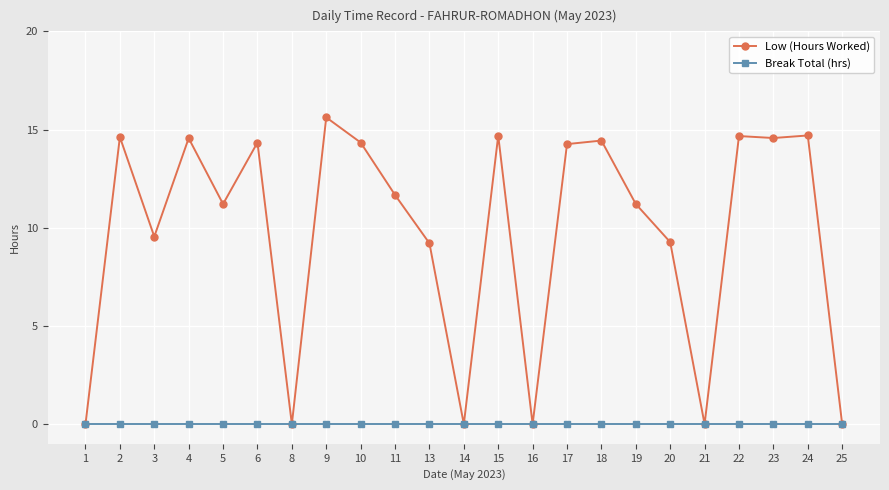

What are all the series names shown in the legend?

Low (Hours Worked), Break Total (hrs)